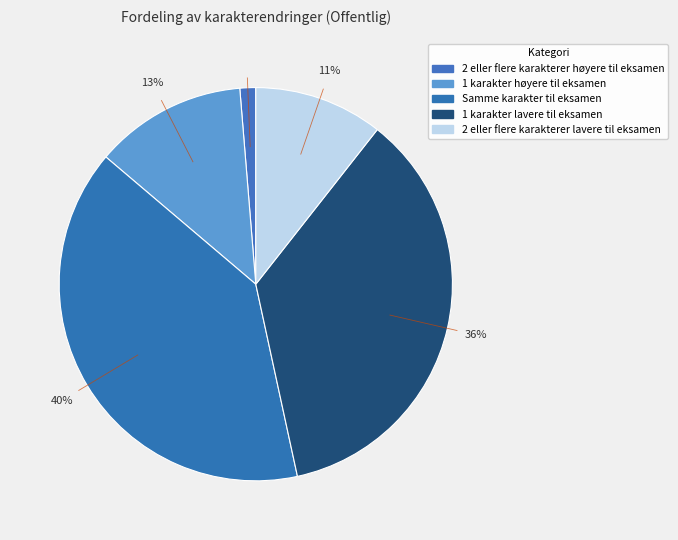

What percentage is NOT represented by 1 karakter høyere til eksamen?

87.5%